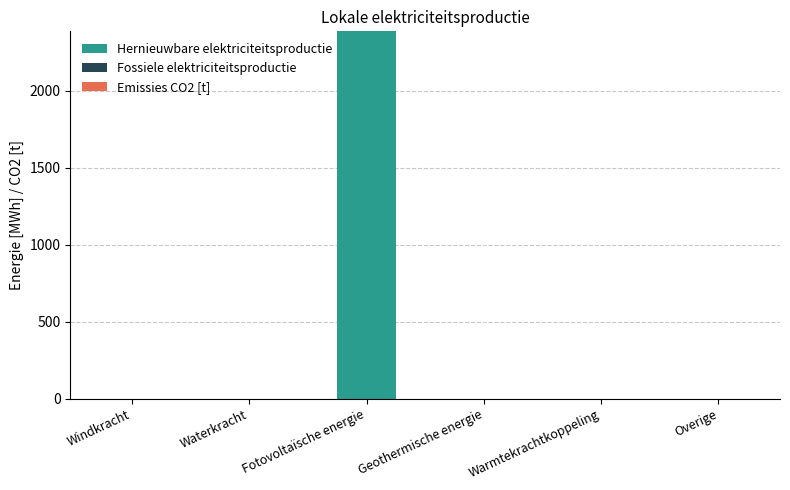

True or false: the data shows -946.4 at Warmtekrachtkoppeling.

False